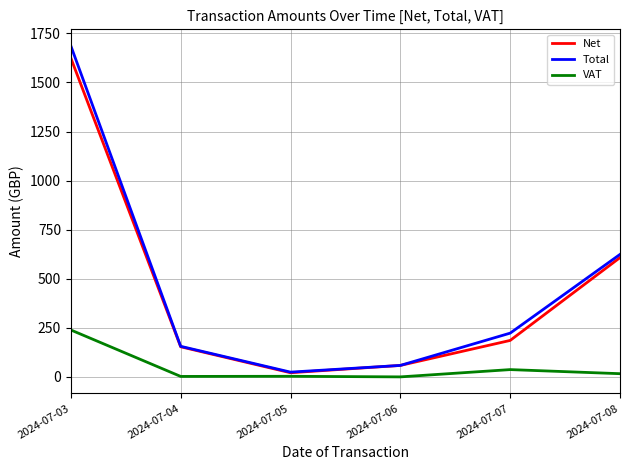

Is the value of Total at 2024-07-03 greater than the value of Net at 2024-07-07?

Yes